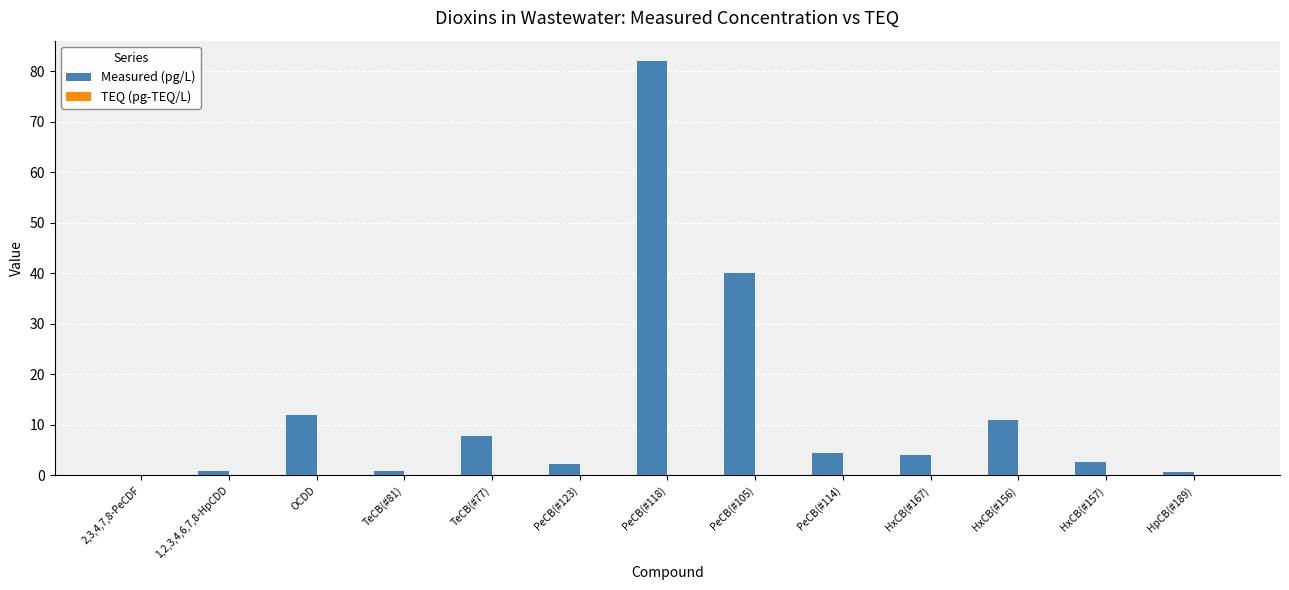

The value of Measured (pg/L) at HxCB(#167) is 4.0. True or false?

True